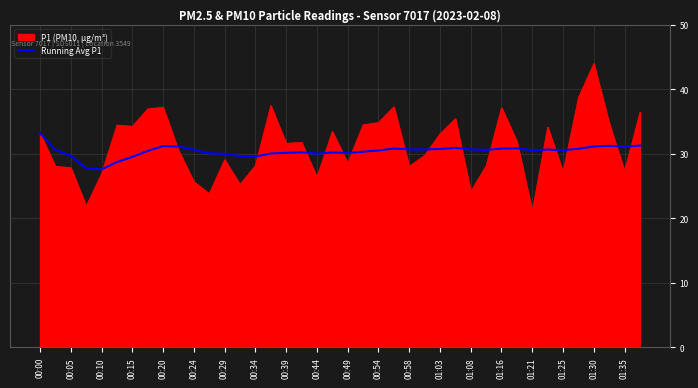

List the series in order of their peak value, lowest first.

Running Avg P1, P1 (PM10, µg/m³)